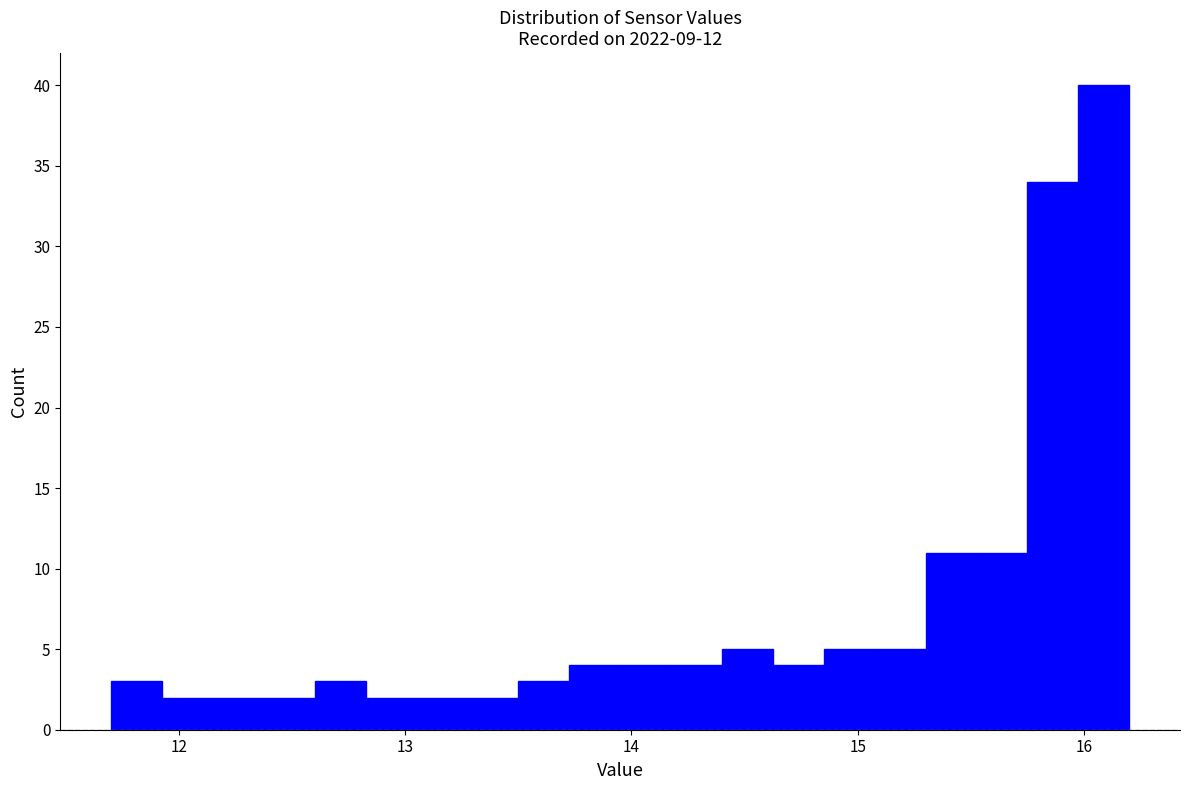

Read against the x-axis, roughly where is the centre of the tallest bar?

16.1